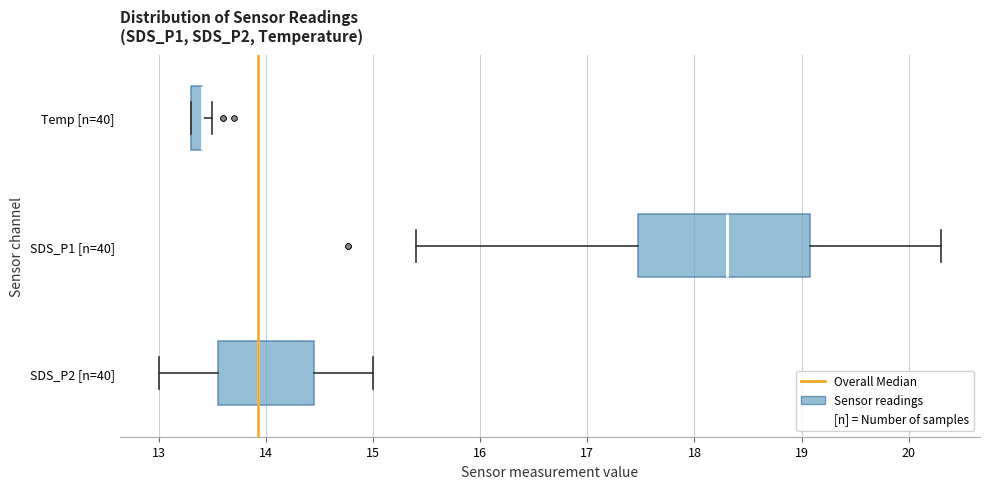

Comparing the boxes themselves (not the whiskers), which one is the widest?

SDS_P1 [n=40]